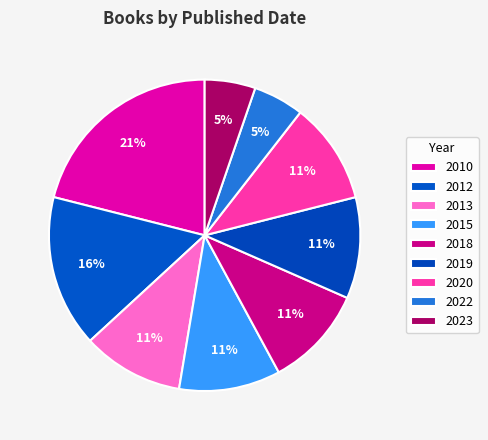

What is the smallest slice in the pie chart?

2022